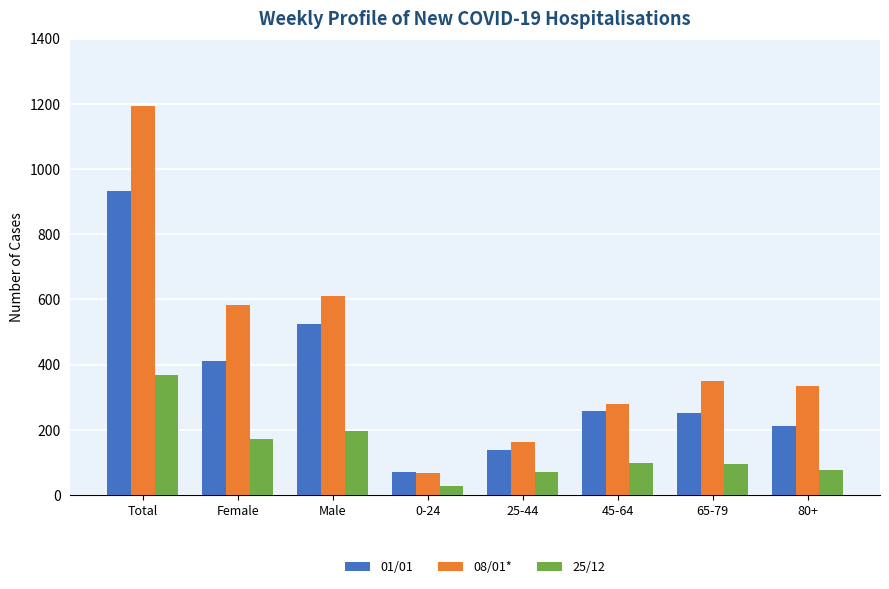

What is the lowest value of the 25/12 series?

29